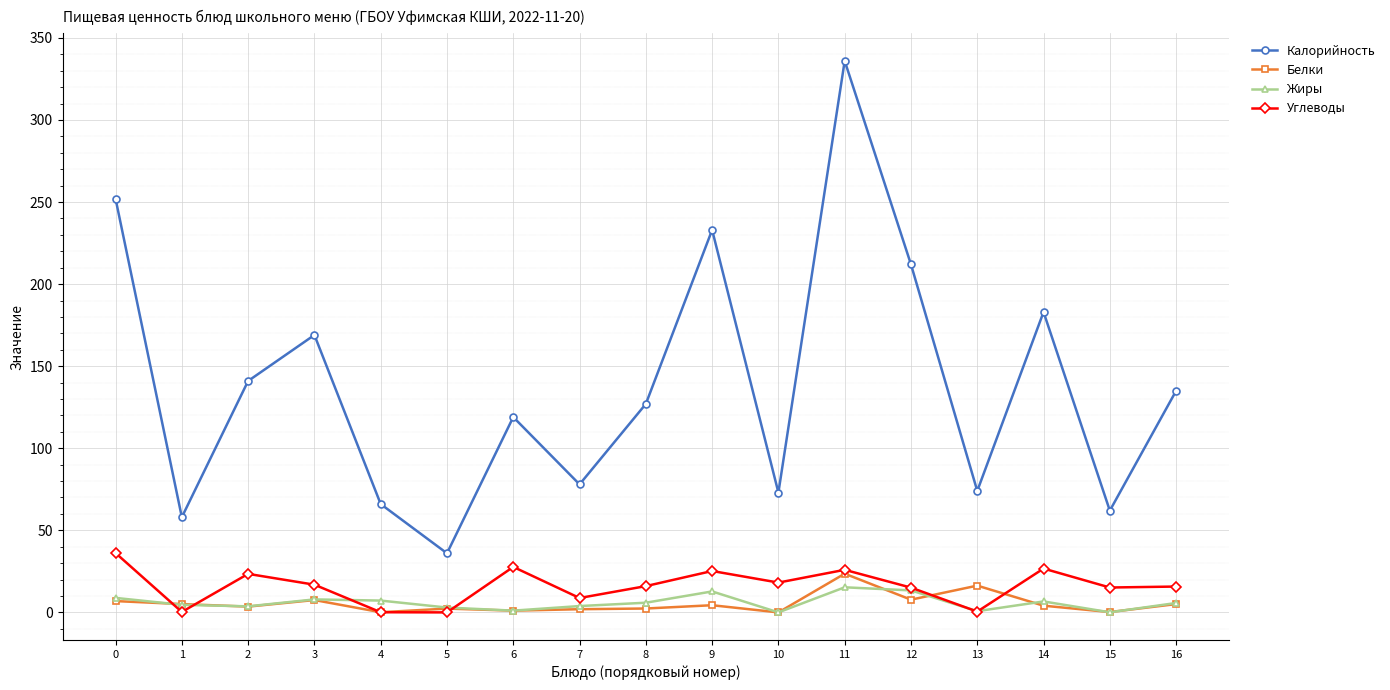

The value of Калорийность at 13 is 124.1. True or false?

False